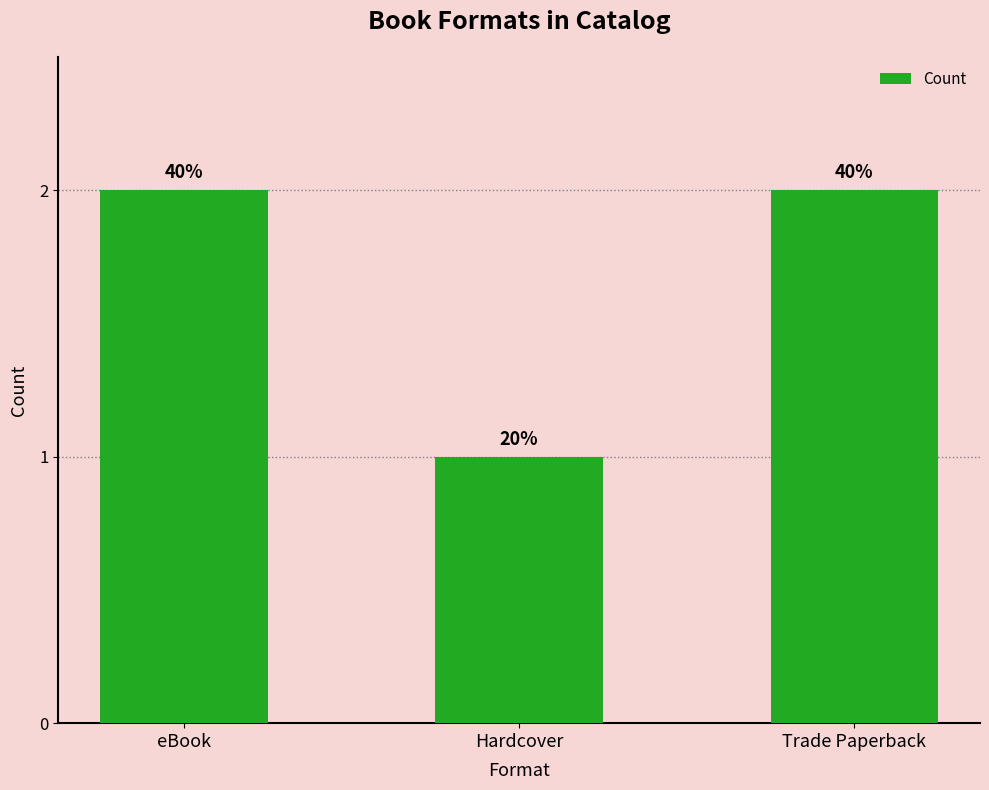

How many bars are there in total?

3